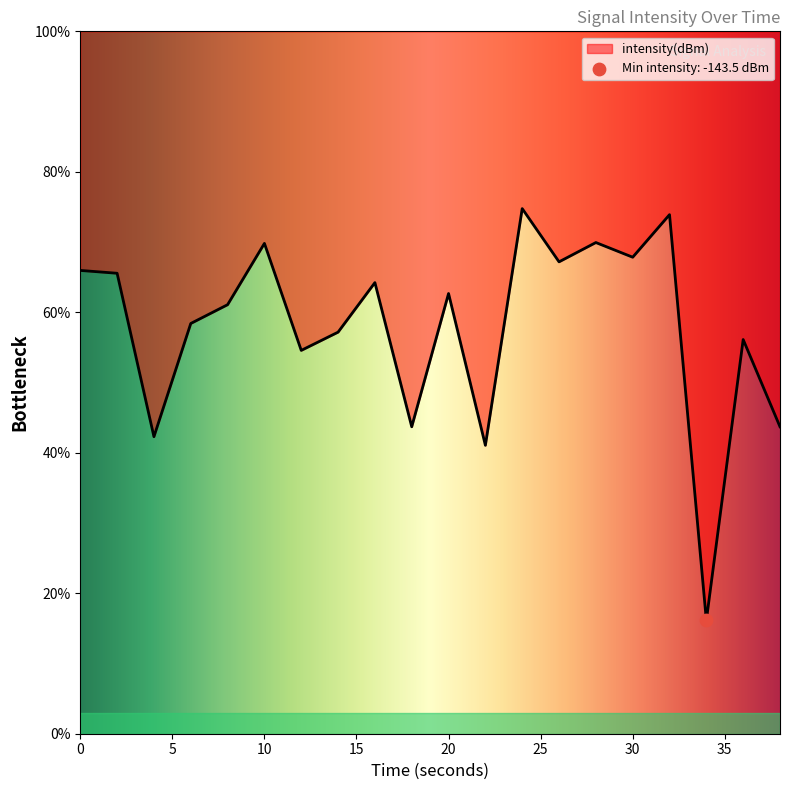

What is the change in value from 6 to 24?

+16.4